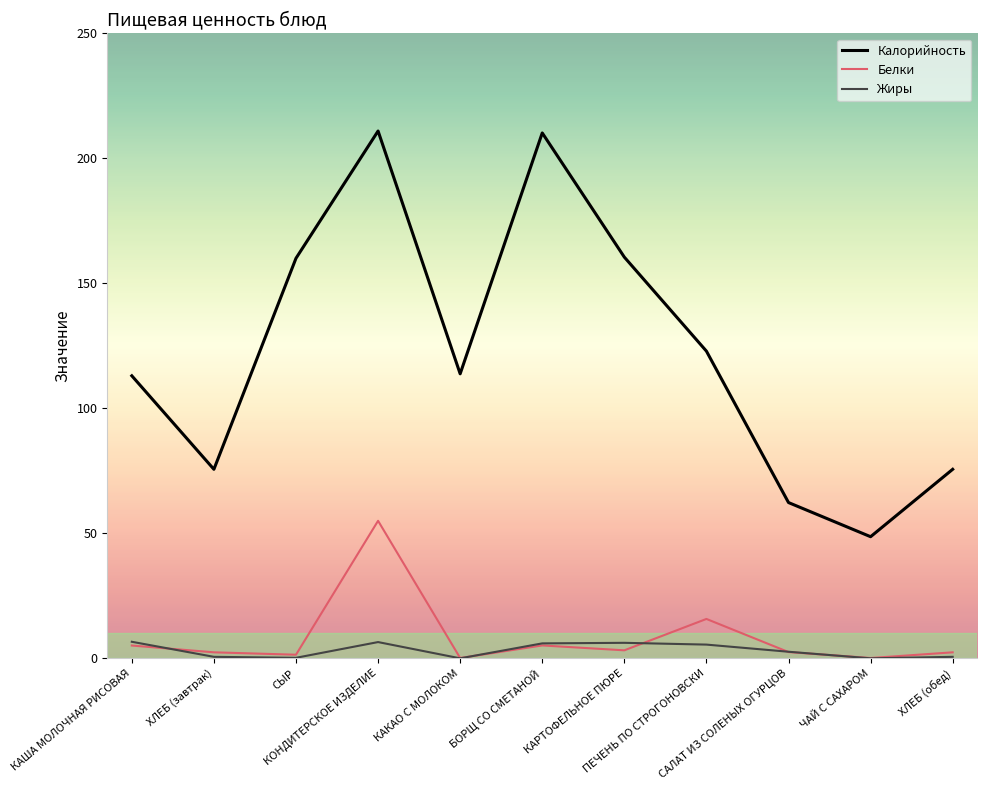

What is the difference between the maximum and minimum values in the Жиры series?

6.6